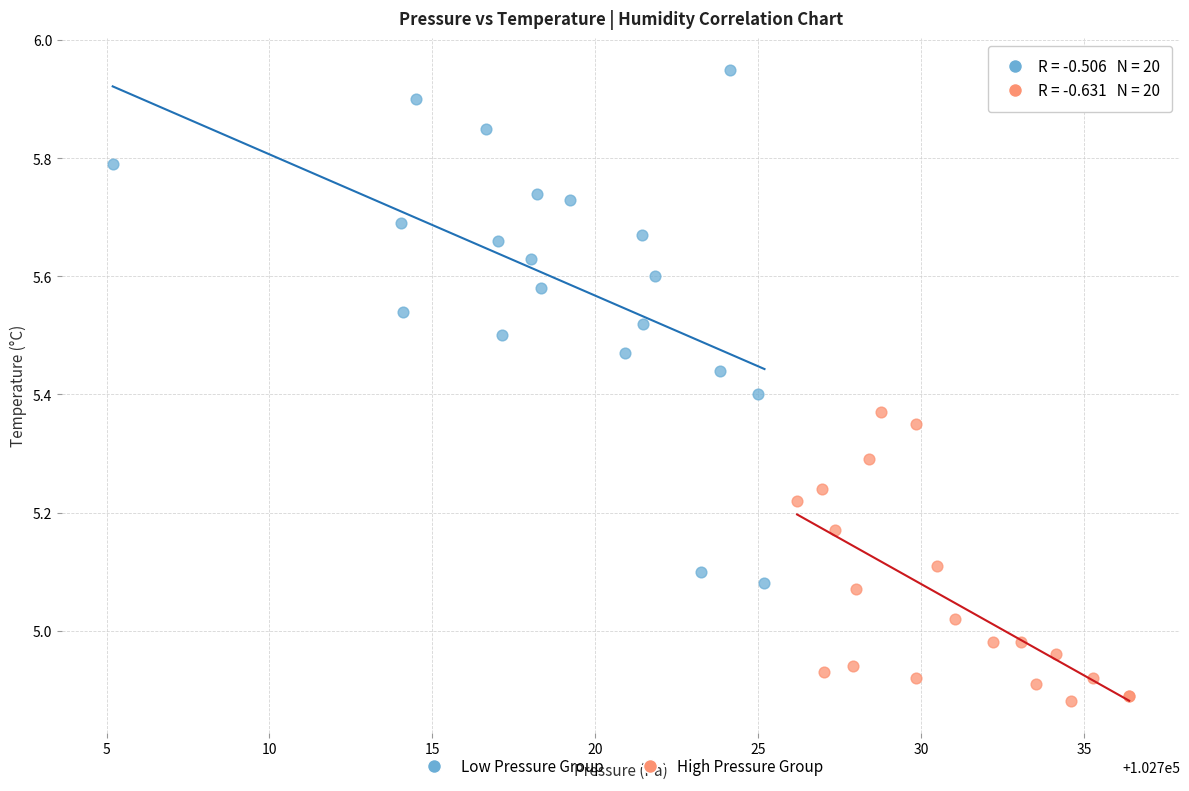

Which series contains the lowest Y value?

High Pressure Group